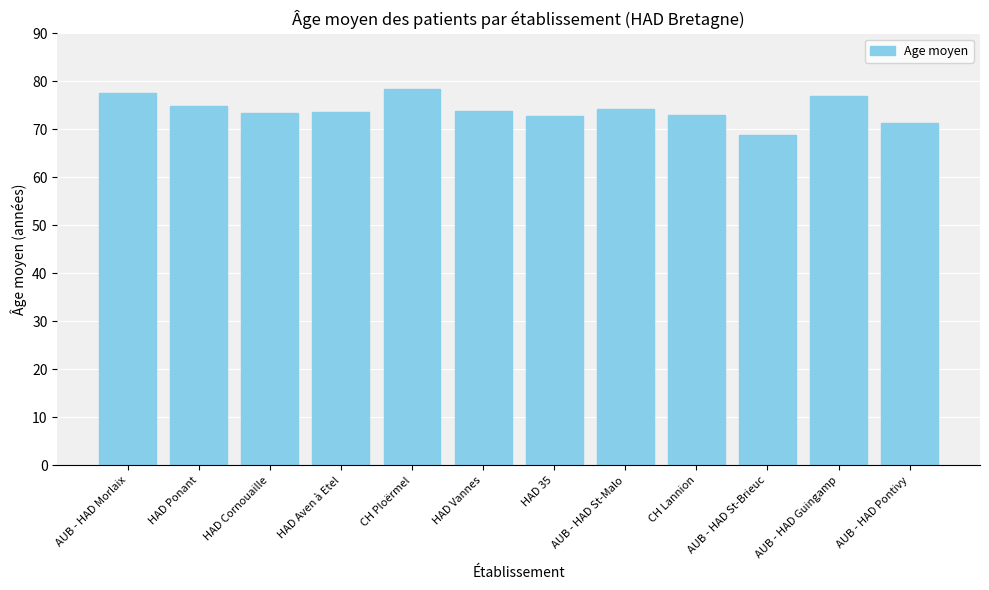

What is the ratio of the value at AUB - HAD Guingamp to the value at HAD Ponant?

1.0